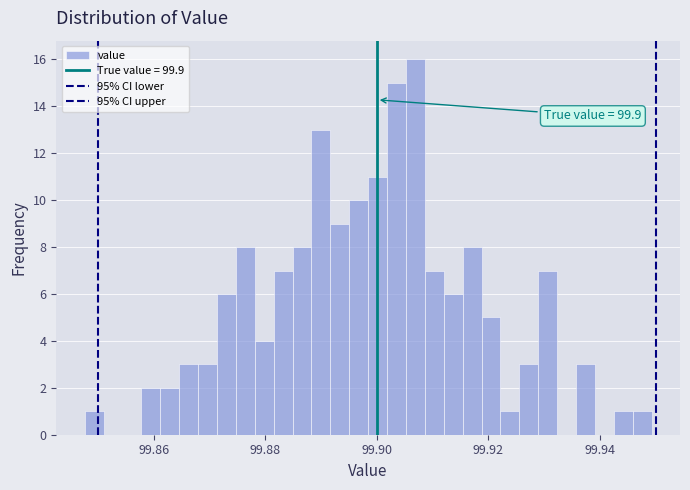

Read against the x-axis, roughly where is the centre of the tallest bar?

99.906